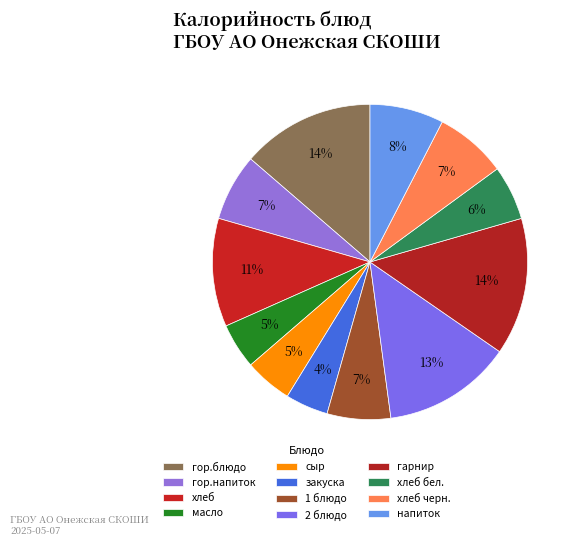

How many segments does this pie chart have?

12